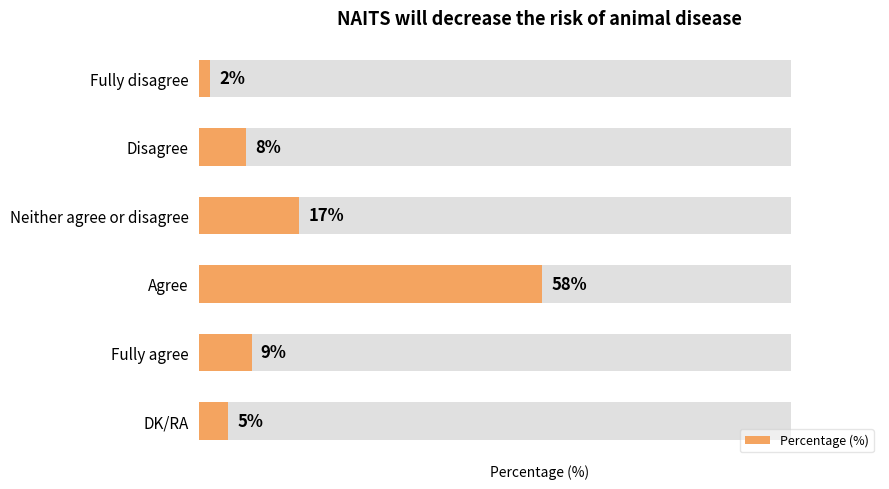

How many bars are there in total?

6